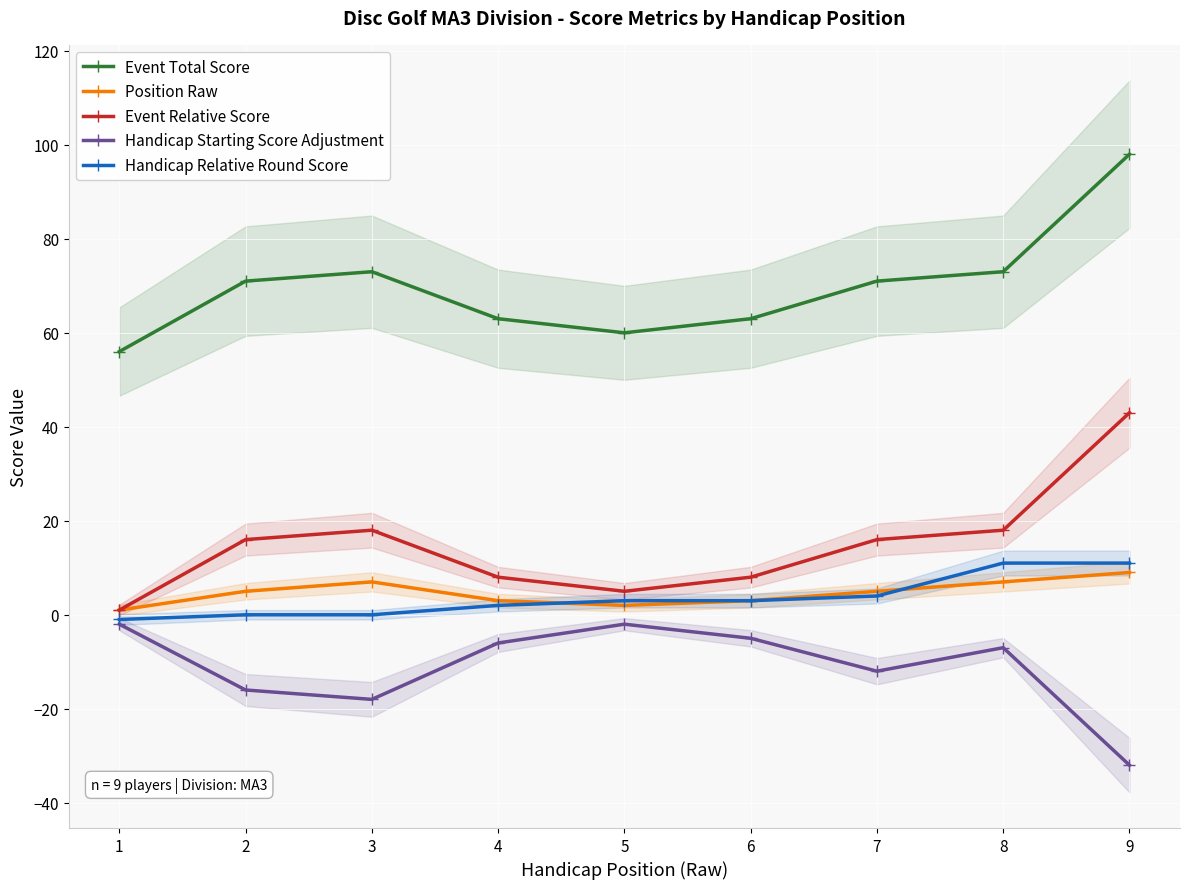

At which label does Event Relative Score reach its minimum?

1